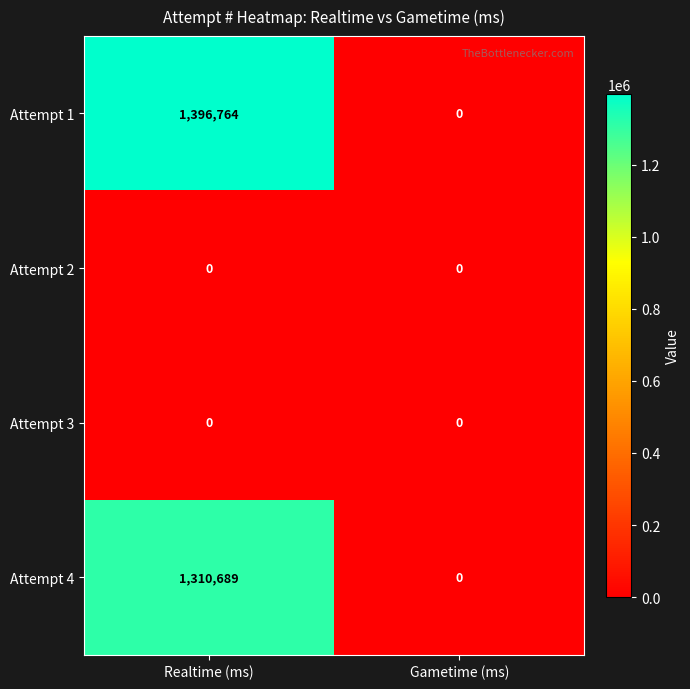

Reading left to right, list all the values displayed in this chart.

Attempt 1: 1396764	0
Attempt 2: 0	0
Attempt 3: 0	0
Attempt 4: 1310689	0